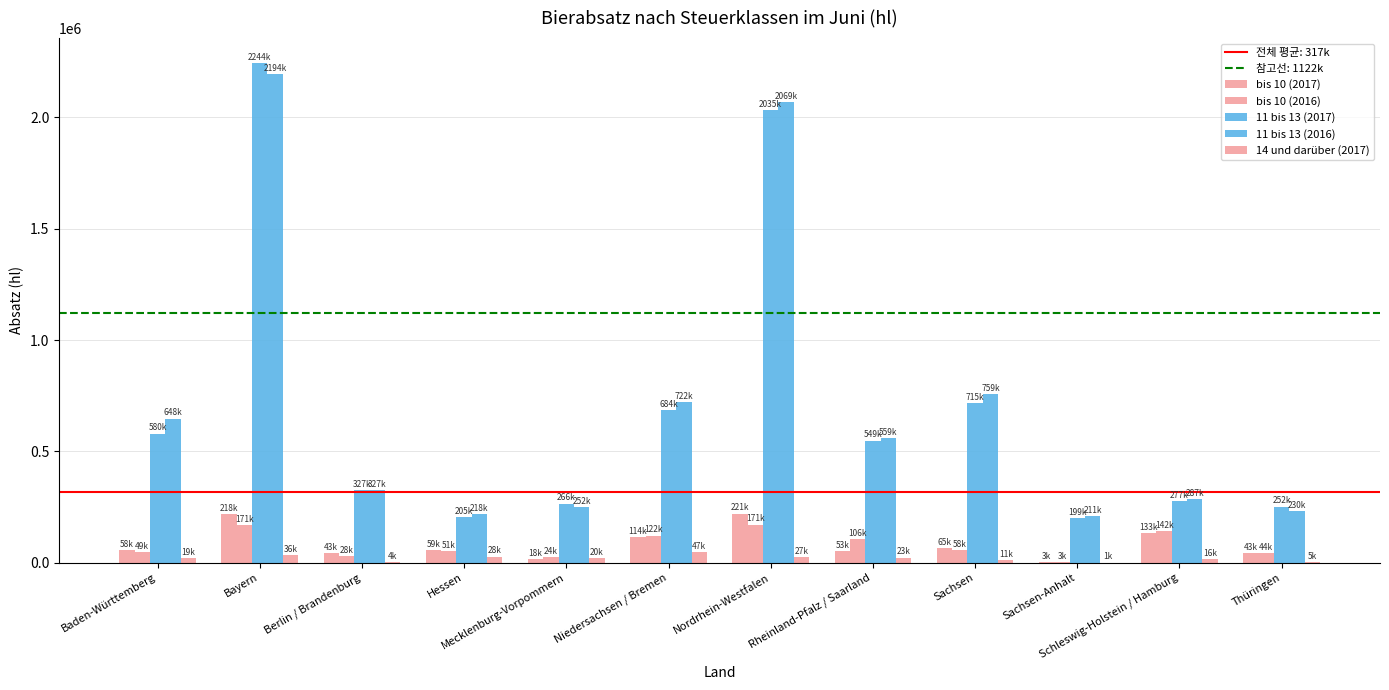

Reading left to right, list all the values displayed in this chart.

bis 10 (2017): Baden-Württemberg=58310.3	Bayern=218211.4	Berlin / Brandenburg=42587.9	Hessen=58723.9	Mecklenburg-Vorpommern=18188.4	Niedersachsen / Bremen=113732.8	Nordrhein-Westfalen=220941.3	Rheinland-Pfalz / Saarland=52534.8	Sachsen=64847.8	Sachsen-Anhalt=2865.6	Schleswig-Holstein / Hamburg=133316.1	Thüringen=42612.6
bis 10 (2016): Baden-Württemberg=48823.7	Bayern=171248.6	Berlin / Brandenburg=28280.6	Hessen=51351.2	Mecklenburg-Vorpommern=23726.7	Niedersachsen / Bremen=122119.9	Nordrhein-Westfalen=171427.5	Rheinland-Pfalz / Saarland=105614.1	Sachsen=58492.5	Sachsen-Anhalt=3301.3	Schleswig-Holstein / Hamburg=142029.8	Thüringen=44362.5
11 bis 13 (2017): Baden-Württemberg=580067.7	Bayern=2243981.9	Berlin / Brandenburg=327498.0	Hessen=205213.7	Mecklenburg-Vorpommern=266071.0	Niedersachsen / Bremen=684016.8	Nordrhein-Westfalen=2034644.2	Rheinland-Pfalz / Saarland=548639.0	Sachsen=715406.3	Sachsen-Anhalt=199050.4	Schleswig-Holstein / Hamburg=277343.0	Thüringen=252433.2
11 bis 13 (2016): Baden-Württemberg=647572.9	Bayern=2193984.9	Berlin / Brandenburg=326539.9	Hessen=218232.6	Mecklenburg-Vorpommern=251797.3	Niedersachsen / Bremen=722067.9	Nordrhein-Westfalen=2069087.3	Rheinland-Pfalz / Saarland=558673.4	Sachsen=758806.9	Sachsen-Anhalt=211434.0	Schleswig-Holstein / Hamburg=286580.0	Thüringen=230265.0
14 und darüber (2017): Baden-Württemberg=19420.4	Bayern=36262.7	Berlin / Brandenburg=3805.2	Hessen=28007.1	Mecklenburg-Vorpommern=19914.2	Niedersachsen / Bremen=46722.2	Nordrhein-Westfalen=26830.2	Rheinland-Pfalz / Saarland=23242.3	Sachsen=10827.5	Sachsen-Anhalt=804.6	Schleswig-Holstein / Hamburg=16421.7	Thüringen=5014.2